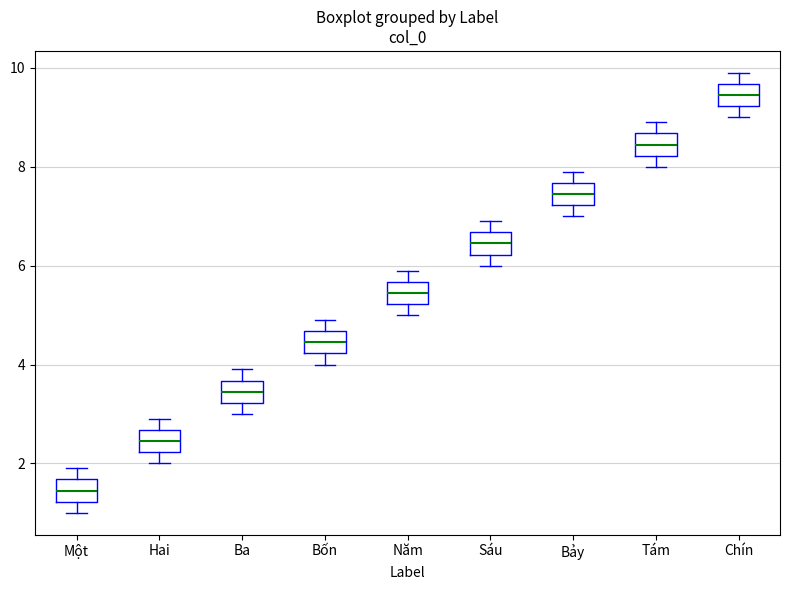

Where does the lower whisker of the box for Chín end on the y-axis? The values are not printed on the chart, so give them approximately, as read against the axis.

9.0